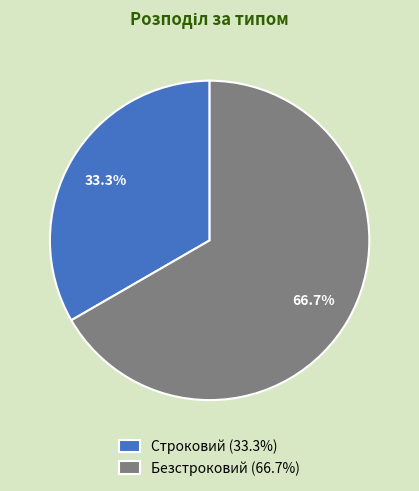

To the nearest percent, what percentage of the pie is Безстроковий?

67%